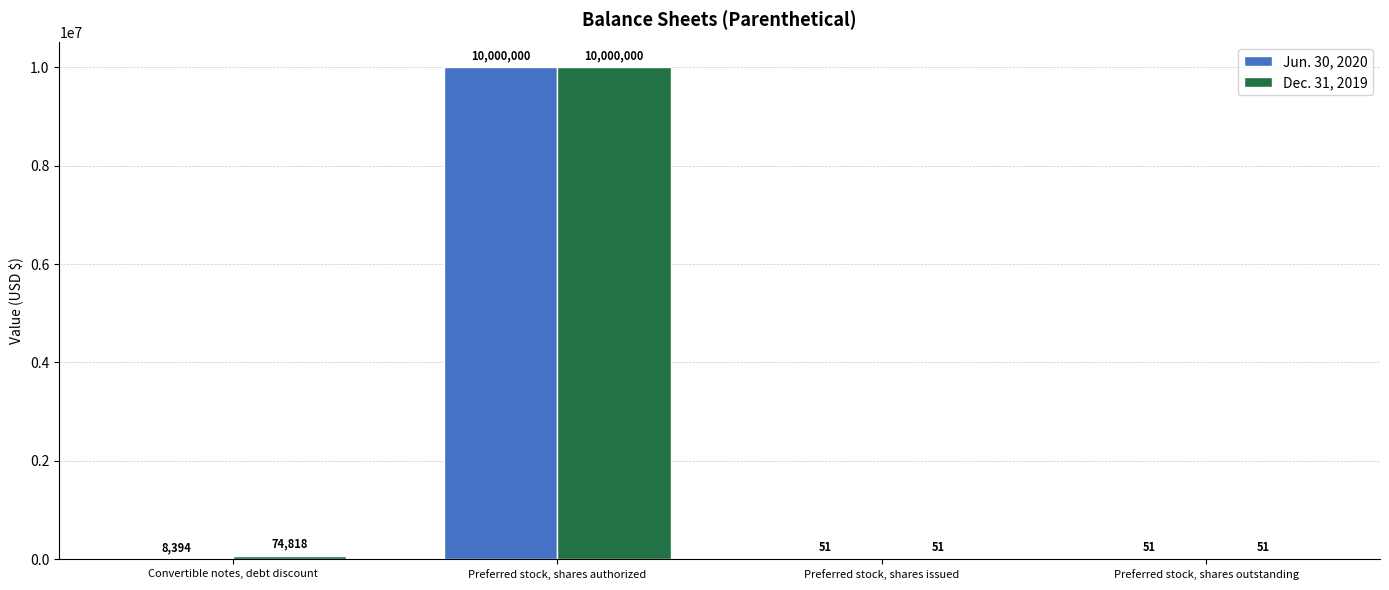

Which series has the largest total across all categories?

Dec. 31, 2019